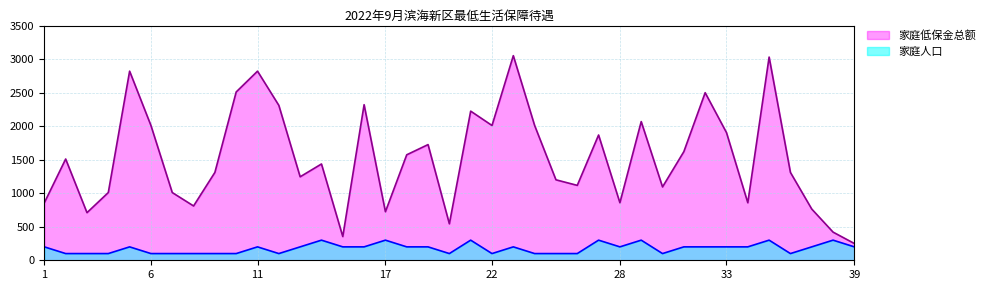

Is it true that 家庭人口 equals 100 at 22?

True